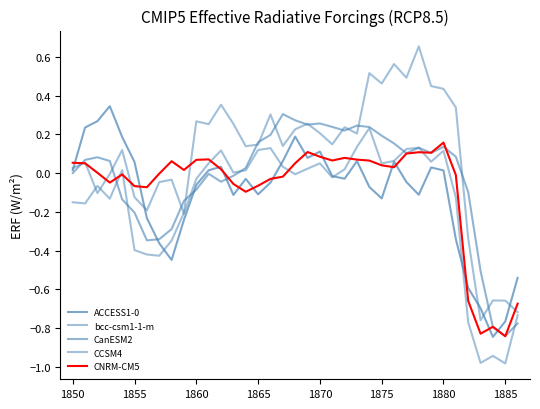

Is this an area chart (filled region under the line)?

No